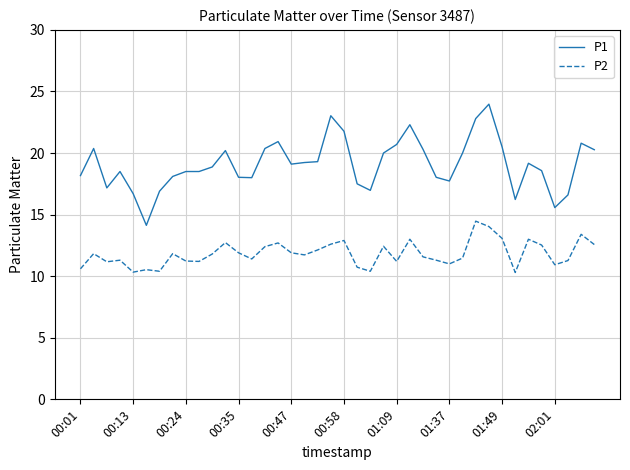

Which series has the largest total across all categories?

P1